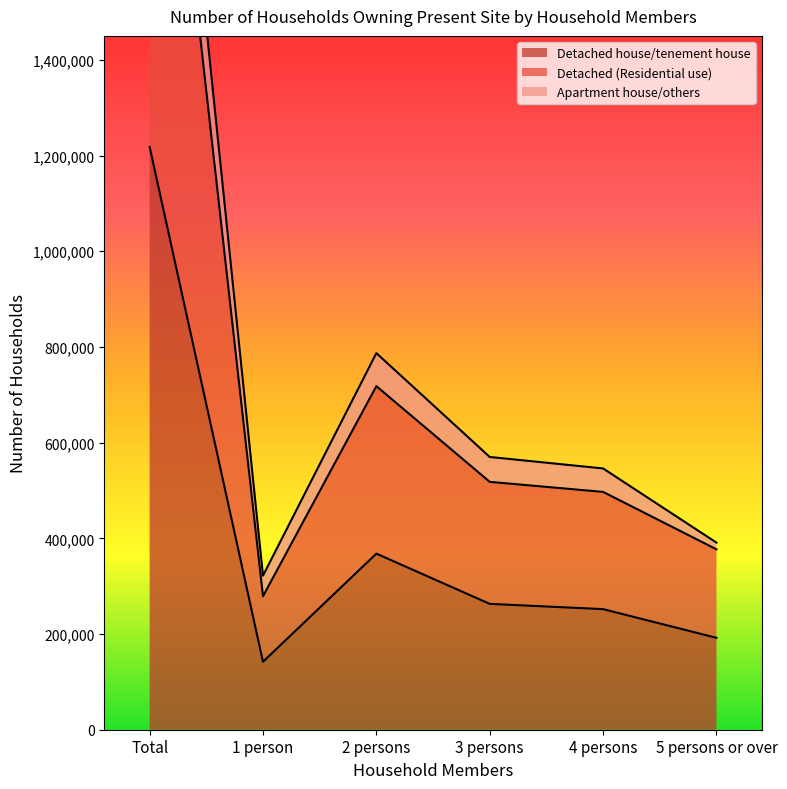

Reading left to right, extract all data points from this chart.

Detached house/tenement house: Total=1218000	1 person=142000	2 persons=368000	3 persons=263000	4 persons=252000	5 persons or over=192000
Detached (Residential use): Total=2390000	1 person=279000	2 persons=718000	3 persons=518000	4 persons=497000	5 persons or over=377000
Apartment house/others: Total=2616000	1 person=322000	2 persons=787000	3 persons=570000	4 persons=546000	5 persons or over=391000